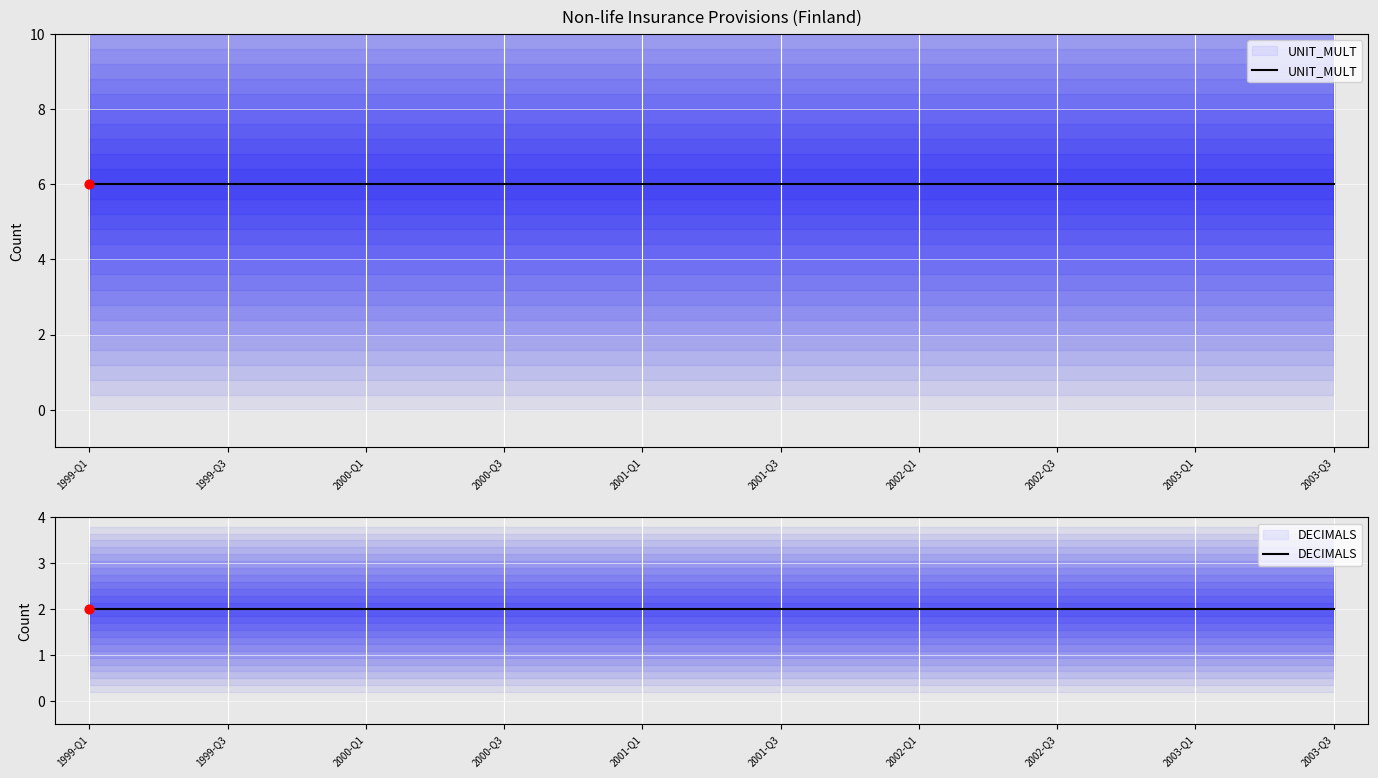

What are all the series names shown in the legend?

UNIT_MULT, DECIMALS